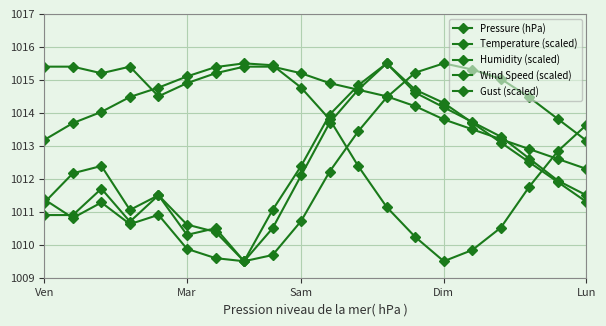

Which category has the highest value in the Humidity (scaled) series?

7